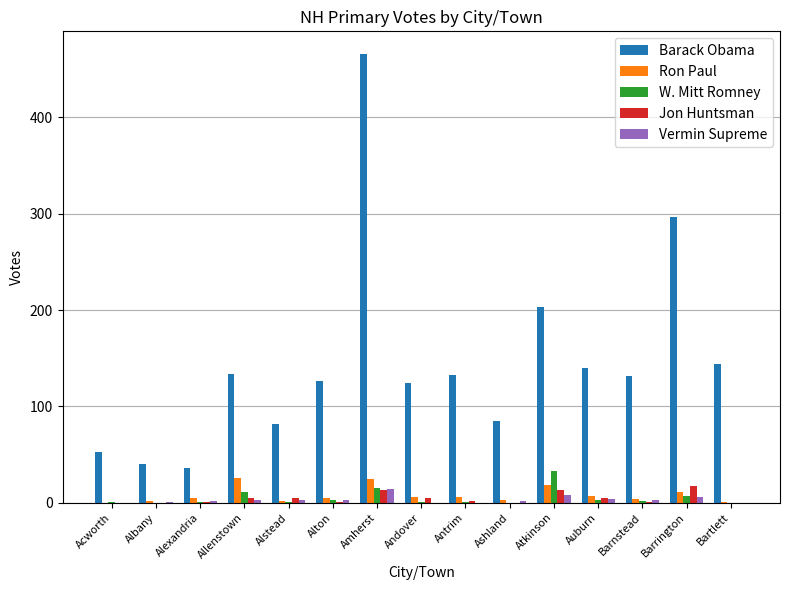

Is it true that W. Mitt Romney equals 0 at Albany?

True